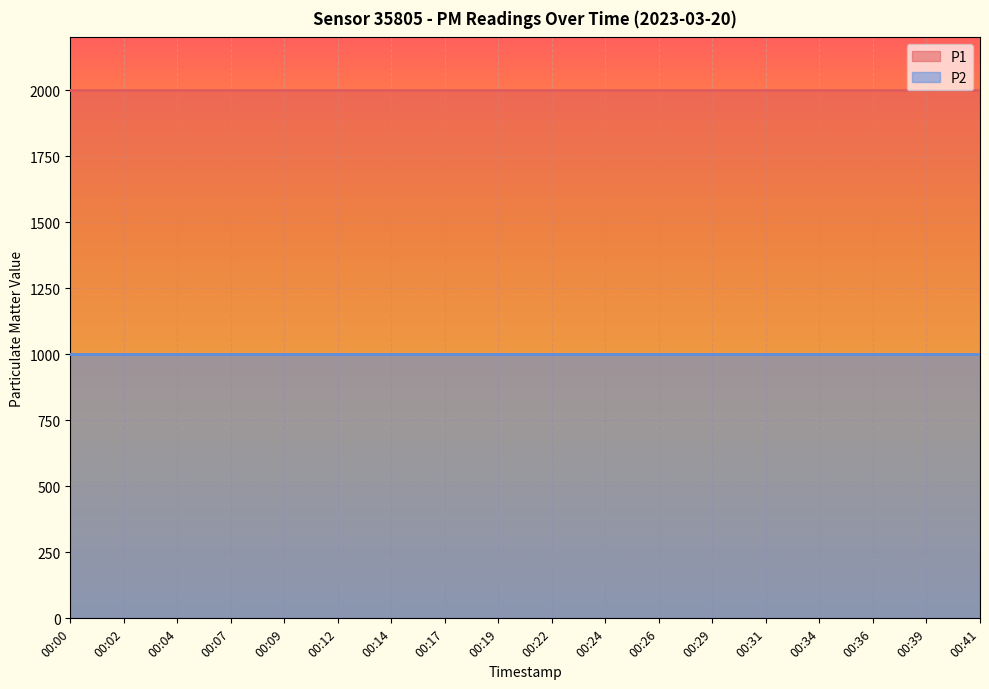

True or false: P2 has more than 1 points higher than both neighbors.

False